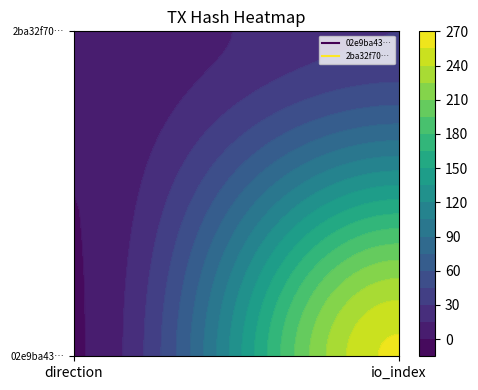

At 1, list the series in order from smallest to largest.

2ba32f70121843fe82156d048b2b793962c15e0, 02e9ba43b903fd19a39913609ec495fe2d3ea18